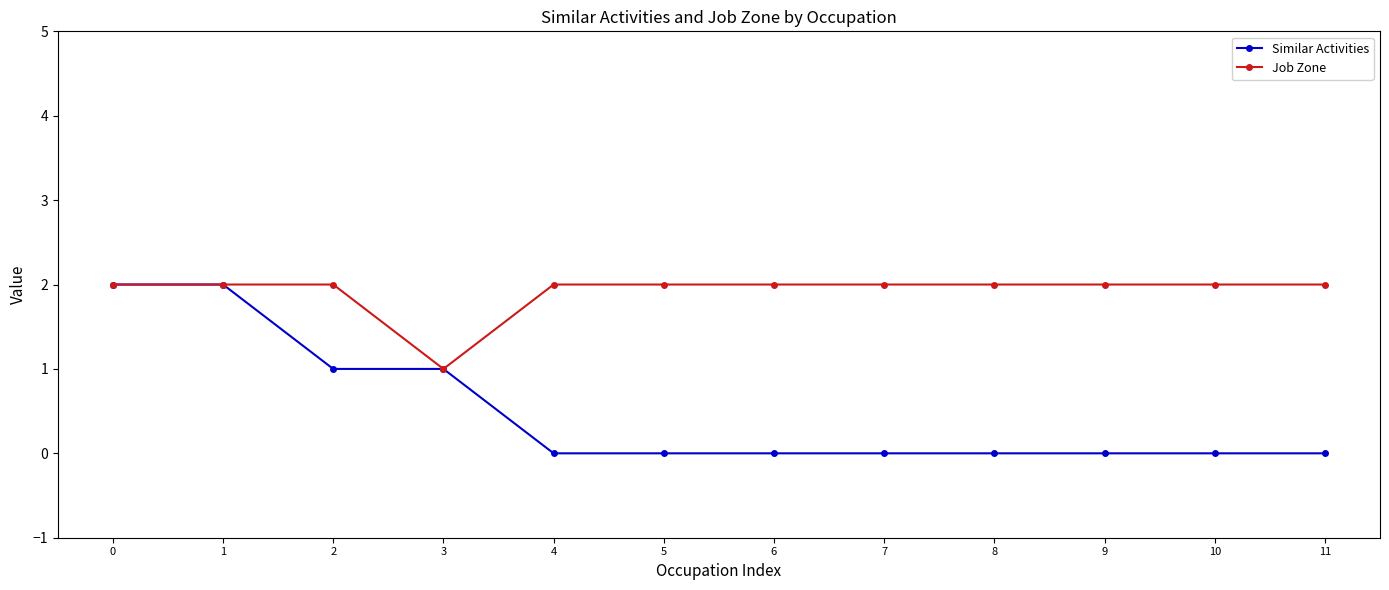

Rank the series by their average value, from lowest to highest.

Similar Activities, Job Zone